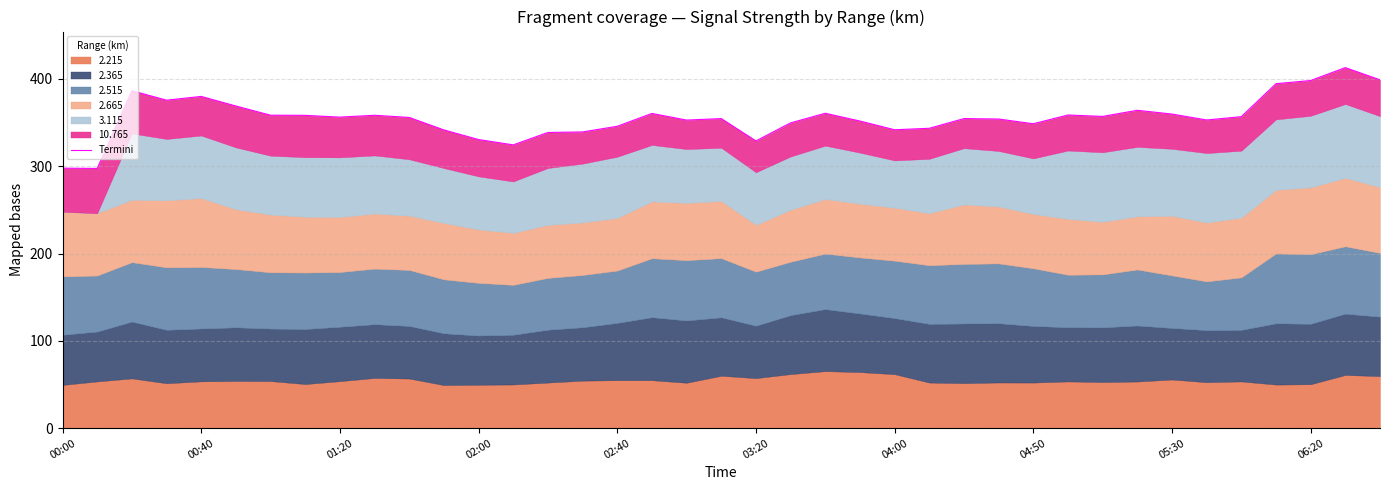

Count the number of values greater than 355.

20